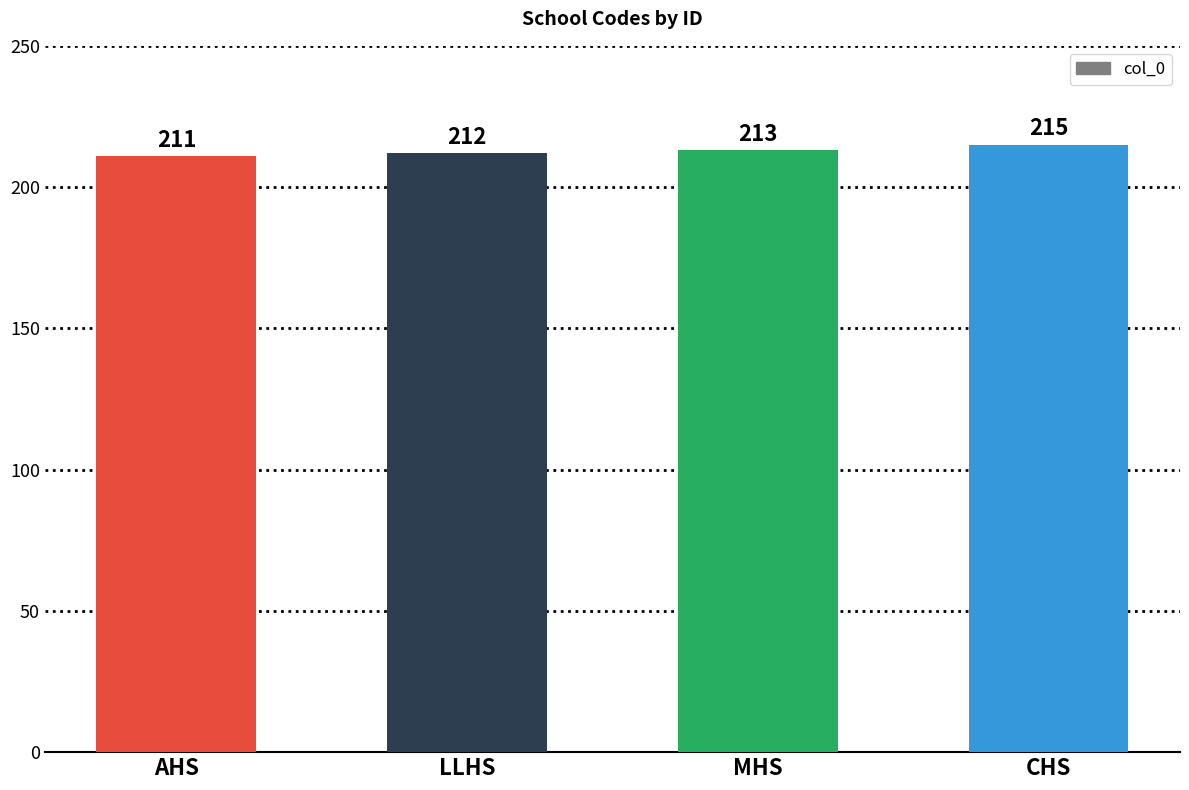

What is the greatest value displayed?

215